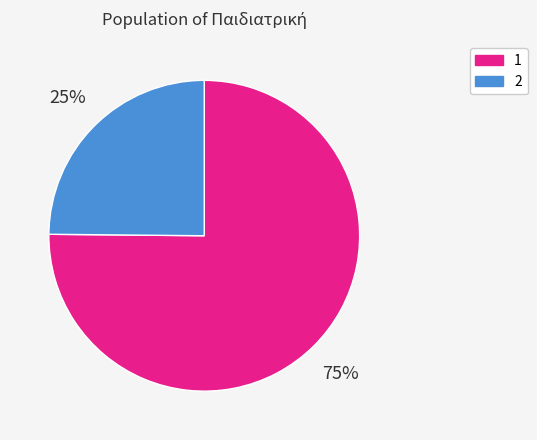

To the nearest percent, what percentage of the pie is 2?

25%